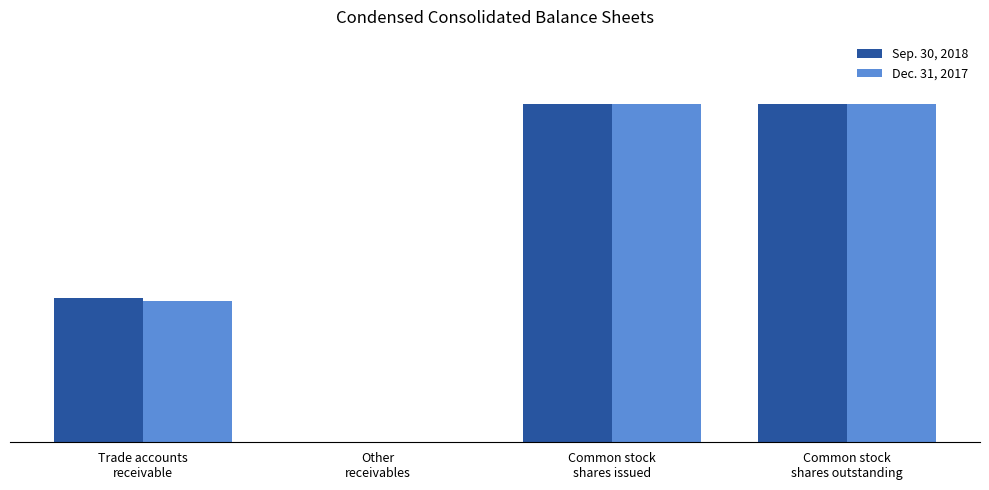

At which label is Sep. 30, 2018 closest to 21809440?

Trade accounts
receivable